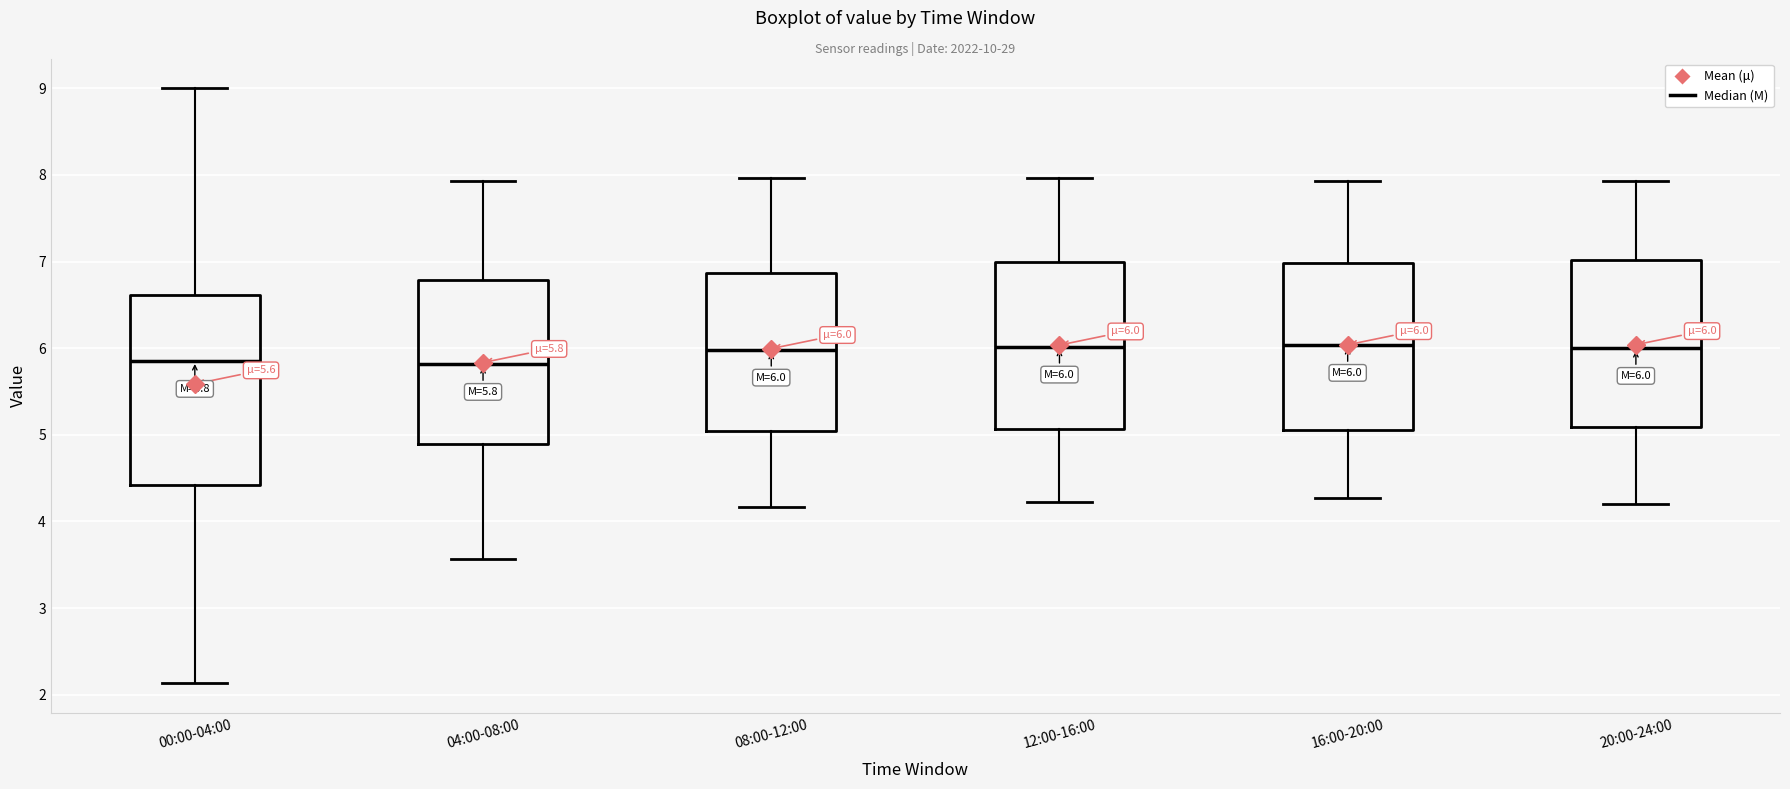

Which box is the tallest, from its lower edge to its upper edge?

00:00-04:00